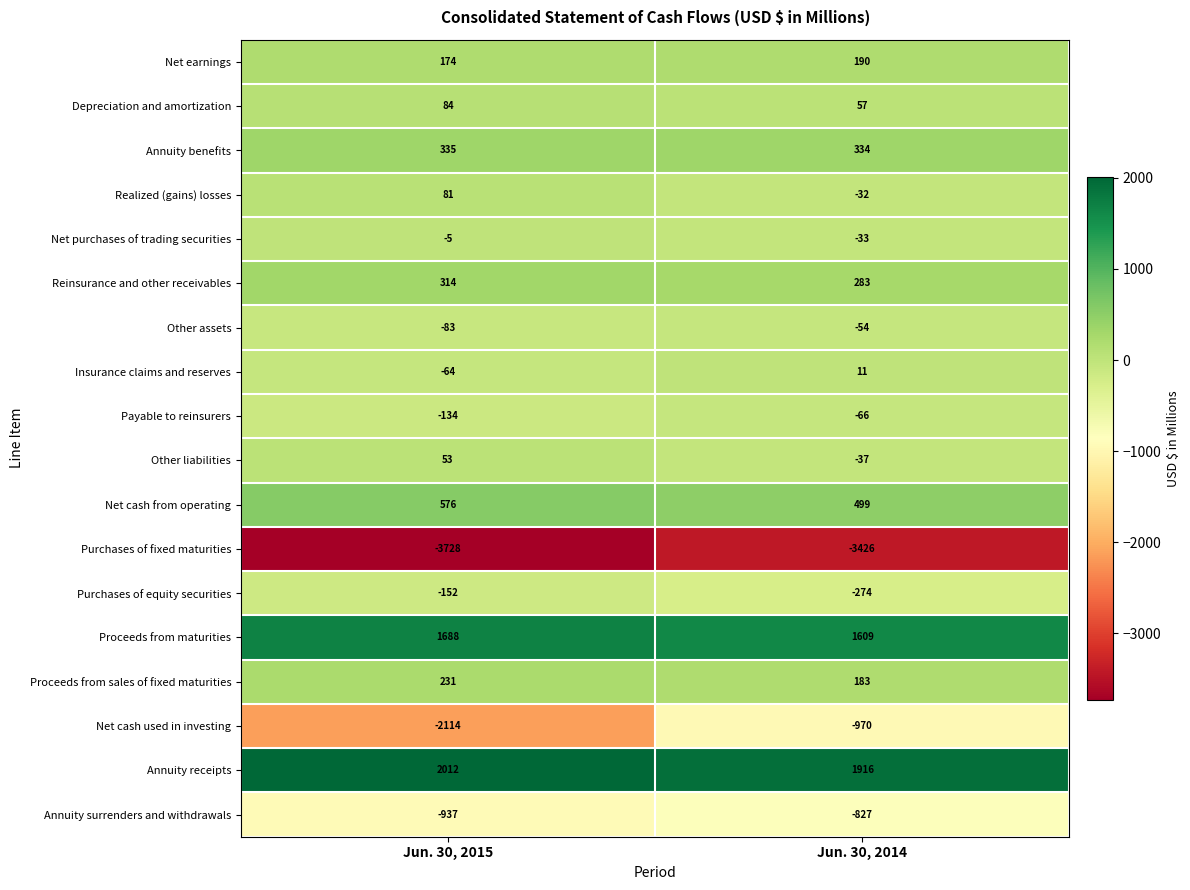

What is the total value across all series at Jun. 30, 2014?

-637